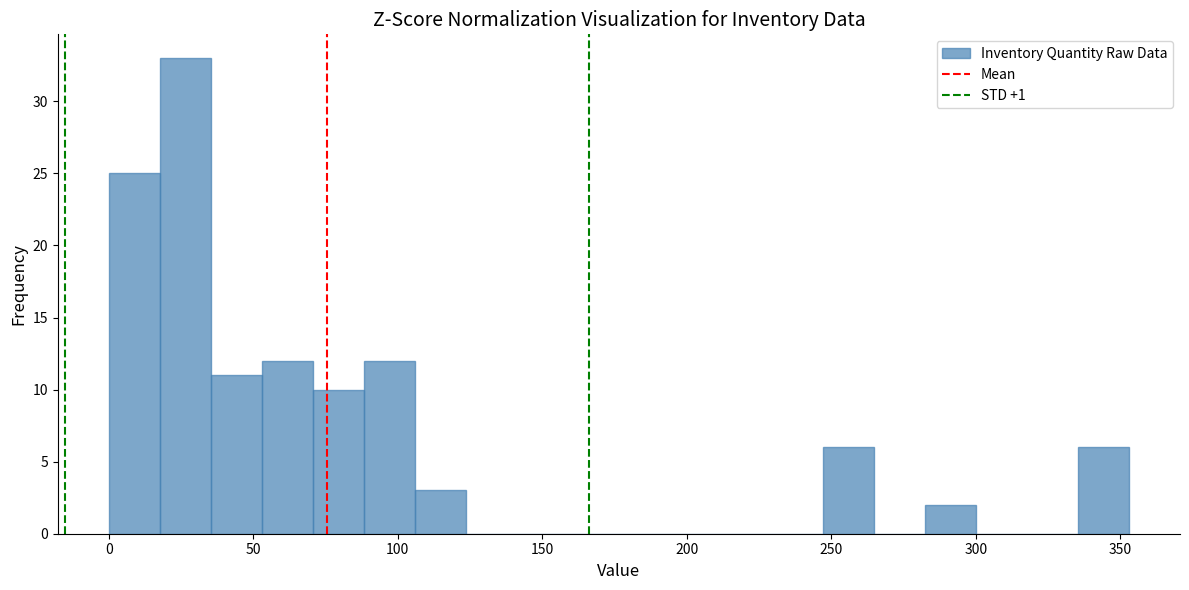

Read against the x-axis, roughly where is the centre of the tallest bar?

25